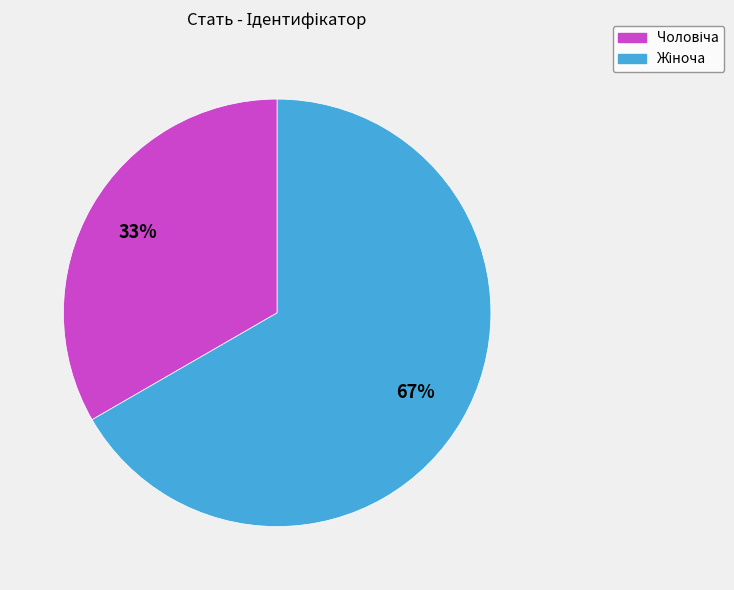

Does any single category account for the majority?

Yes